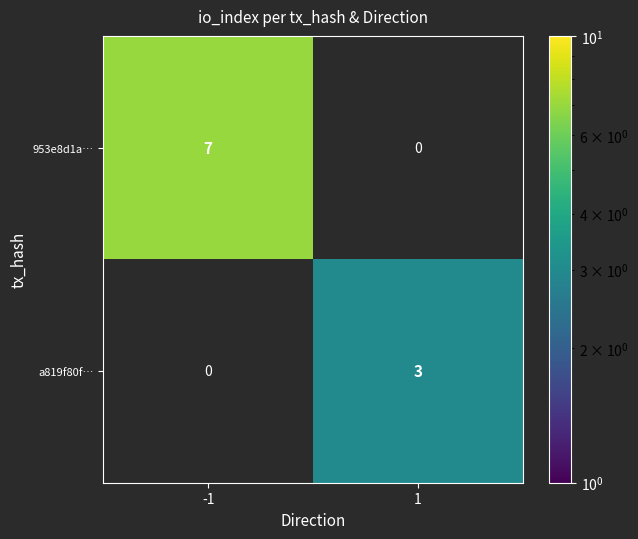

List the series in order of their overall mean, lowest first.

a819f80f…, 953e8d1a…